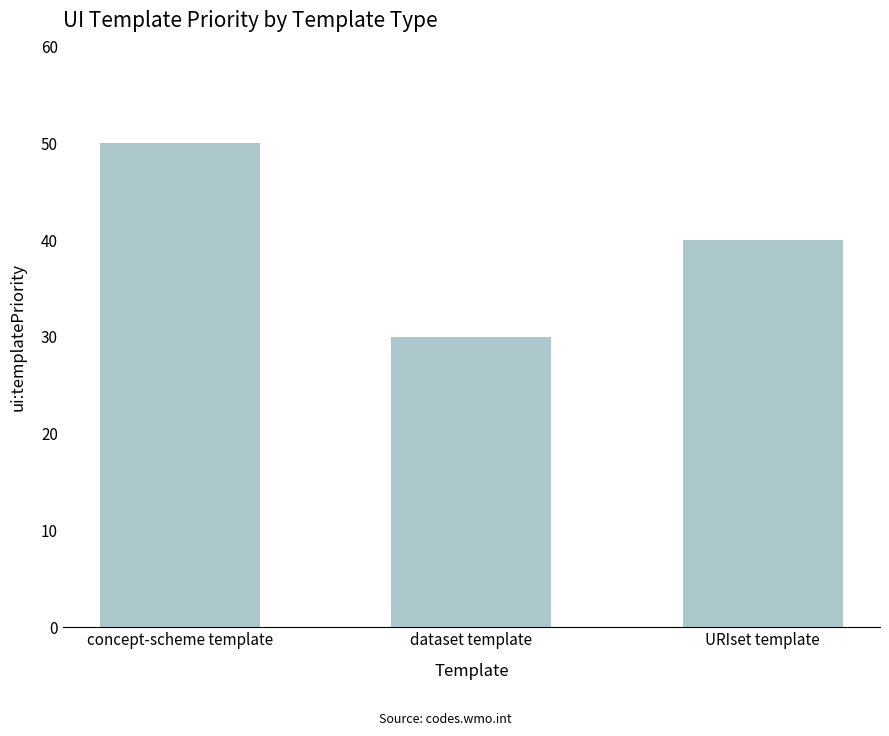

What is the change in value from concept-scheme template to dataset template?

-20